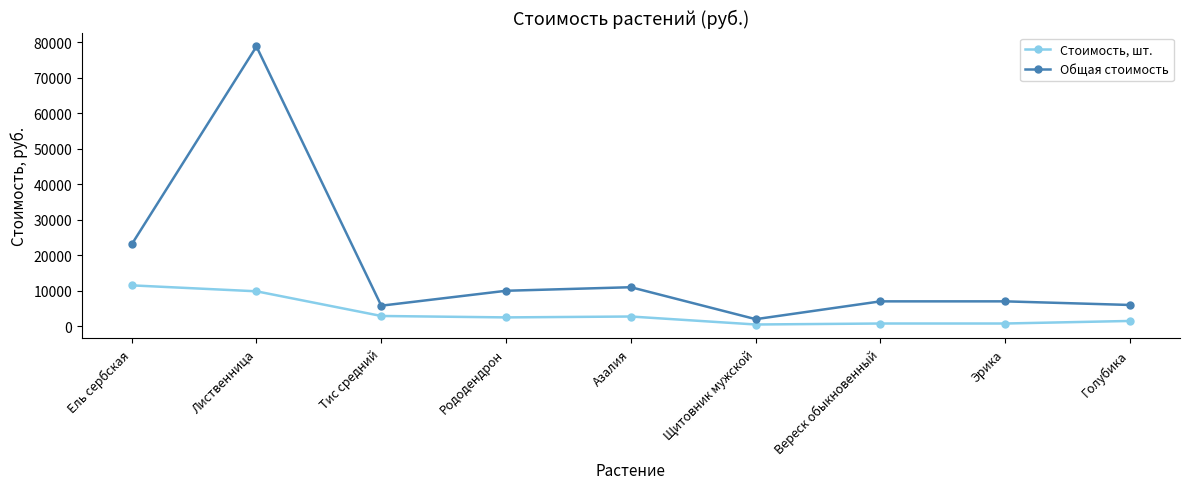

The Стоимость, шт. series shows 500 at Щитовник мужской. True or false?

True